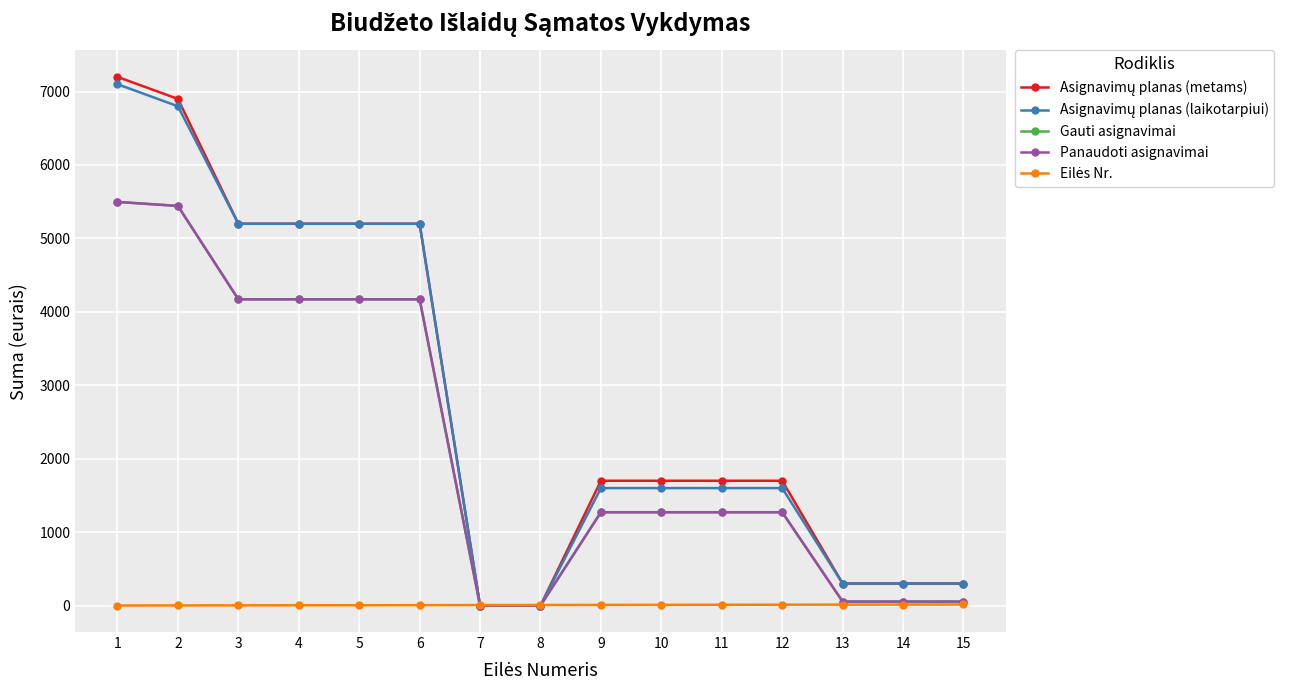

True or false: Asignavimų planas (laikotarpiui) and Panaudoti asignavimai cross at least once.

False